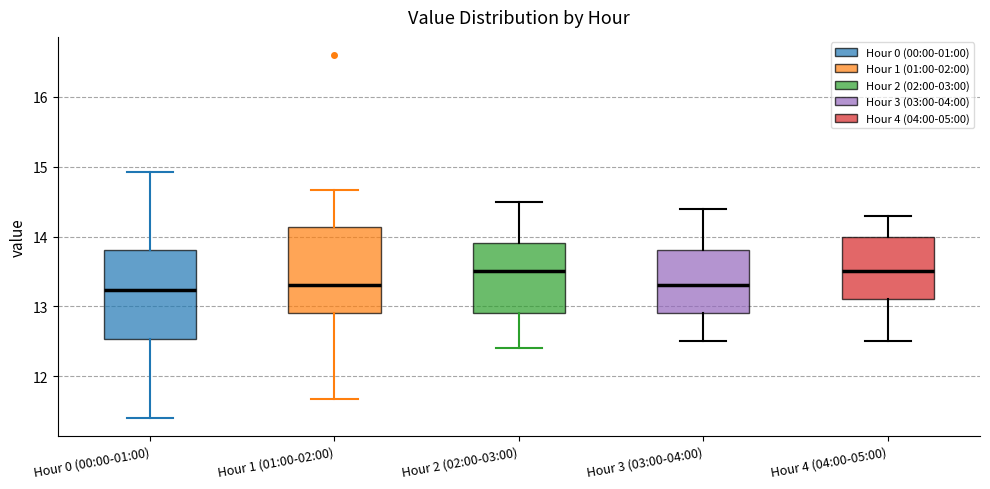

Where does the lower whisker of the box for Hour 4 (04:00-05:00) end on the y-axis? The values are not printed on the chart, so give them approximately, as read against the axis.

12.5